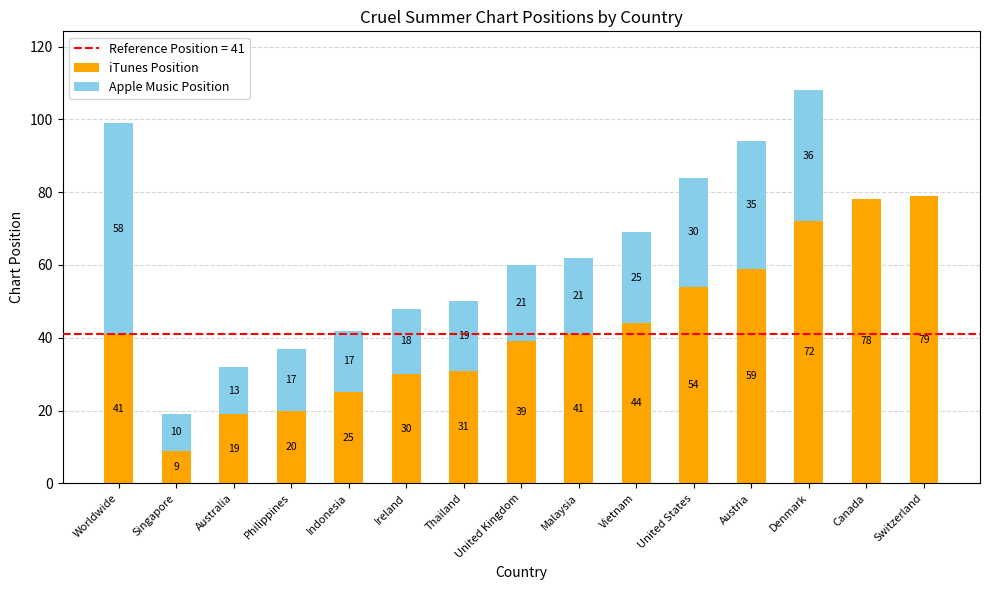

At which category is the sum across all series the highest?

Denmark